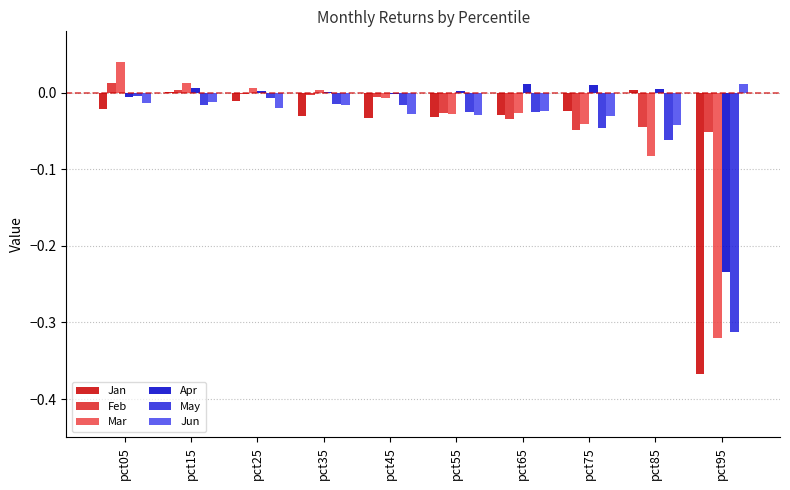

What is the sum of all Jan values?

-0.5